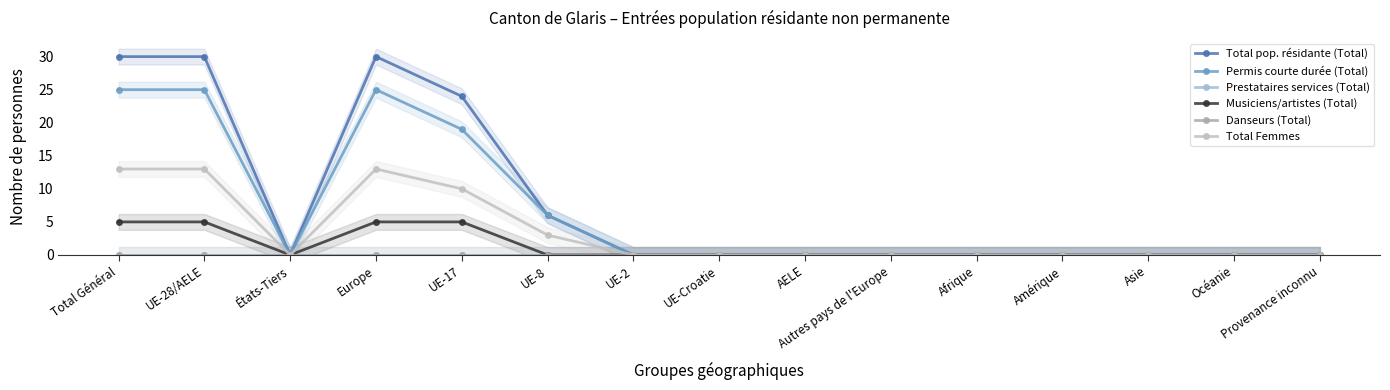

What is the label of the 9th point from the left?

AELE